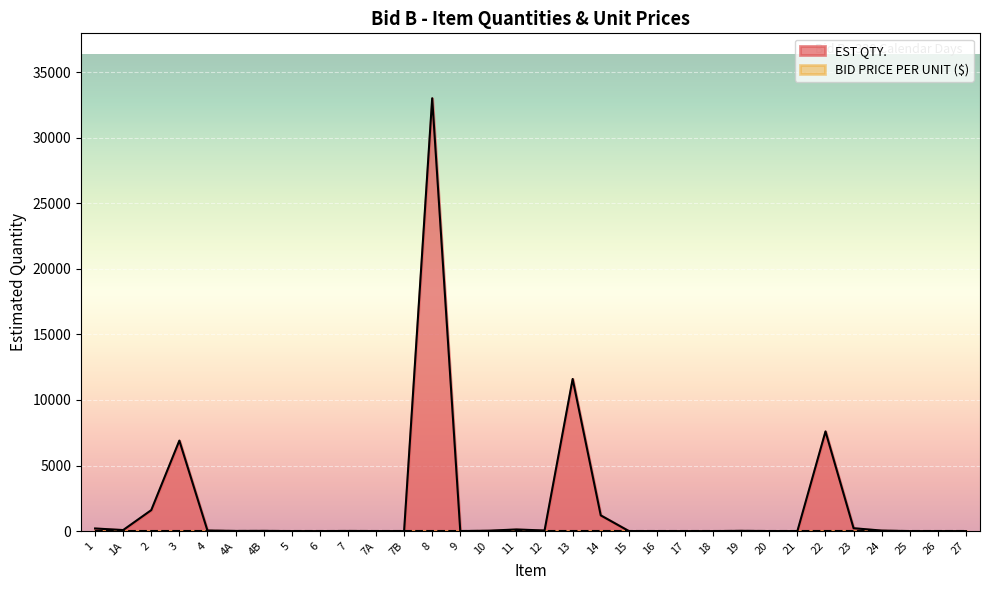

Where is the first local maximum?

3